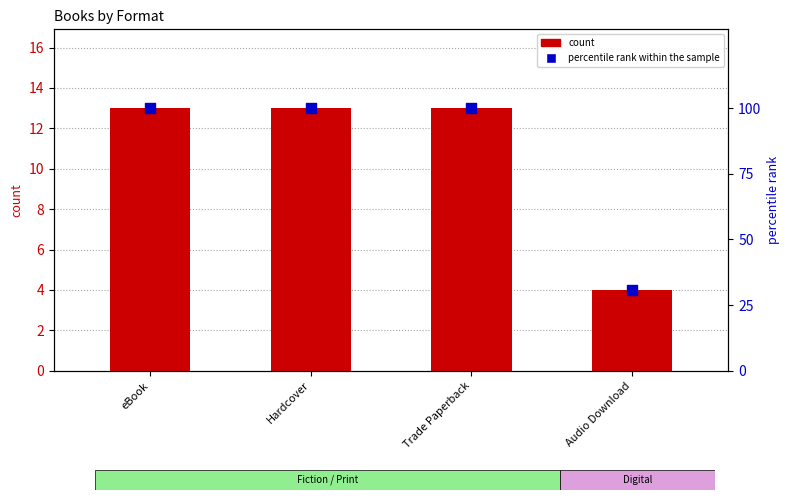

Which series contains the lowest Y value?

count